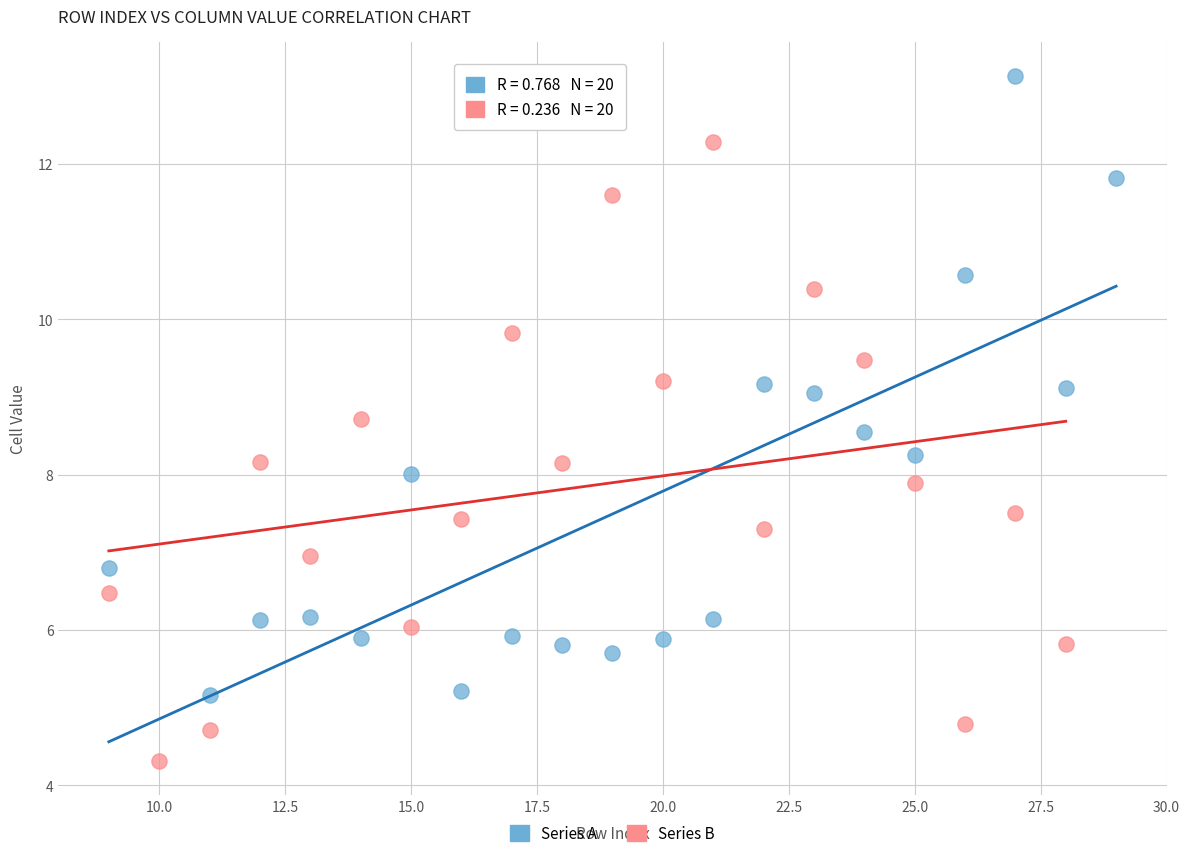

Which series reaches the maximum Y coordinate?

Series A